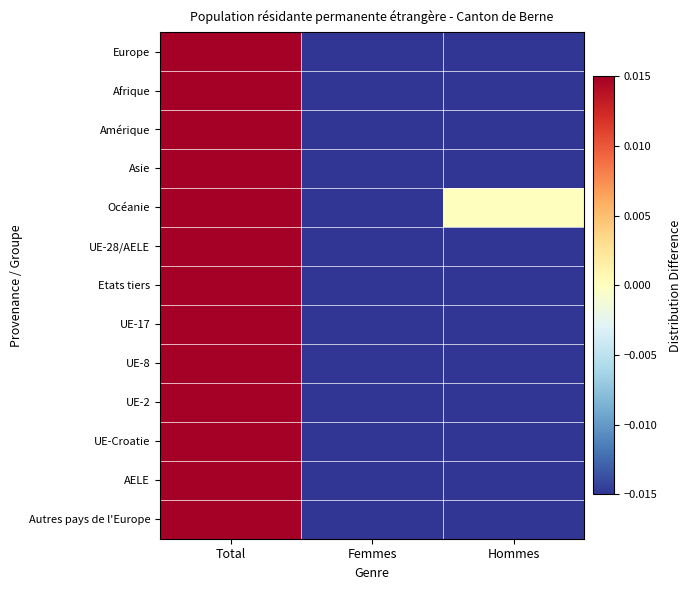

Reading left to right, transcribe all the data shown in this chart.

Europe: Total=0.2	Femmes=-0.1	Hommes=-0.0
Afrique: Total=0.2	Femmes=-0.1	Hommes=-0.0
Amérique: Total=0.2	Femmes=-0.1	Hommes=-0.1
Asie: Total=0.2	Femmes=-0.1	Hommes=-0.1
Océanie: Total=0.2	Femmes=-0.2	Hommes=0.0
UE-28/AELE: Total=0.2	Femmes=-0.1	Hommes=-0.0
Etats tiers: Total=0.2	Femmes=-0.1	Hommes=-0.1
UE-17: Total=0.2	Femmes=-0.1	Hommes=-0.0
UE-8: Total=0.2	Femmes=-0.1	Hommes=-0.0
UE-2: Total=0.2	Femmes=-0.1	Hommes=-0.1
UE-Croatie: Total=0.2	Femmes=-0.1	Hommes=-0.0
AELE: Total=0.2	Femmes=-0.0	Hommes=-0.1
Autres pays de l'Europe: Total=0.2	Femmes=-0.1	Hommes=-0.1